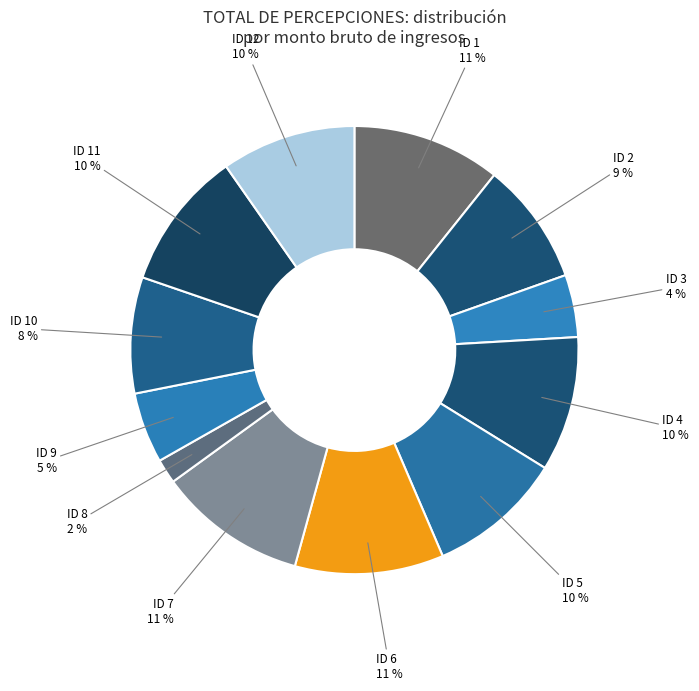

How many slices are in this pie chart?

12